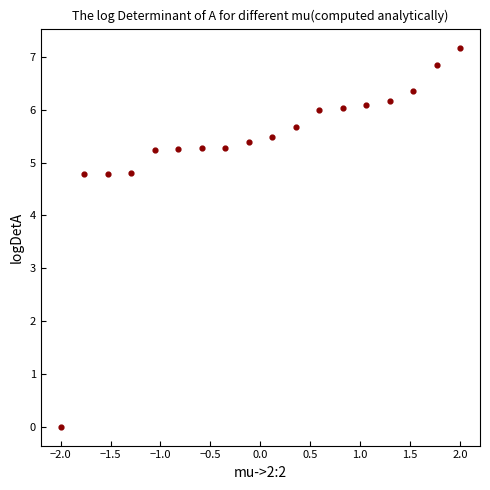

What is the range of X values (max minus min)?

4.0